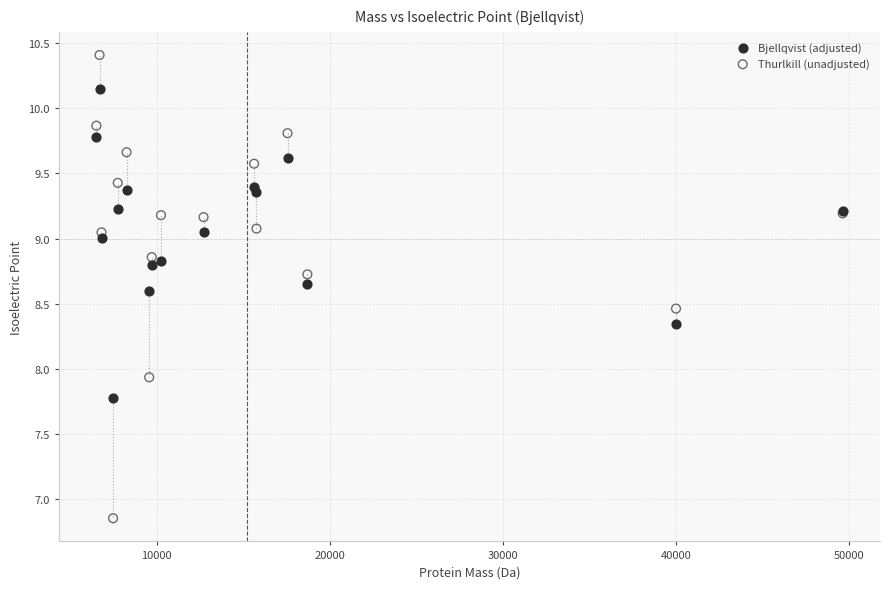

Which series reaches the minimum Y coordinate?

Thurlkill (unadjusted)